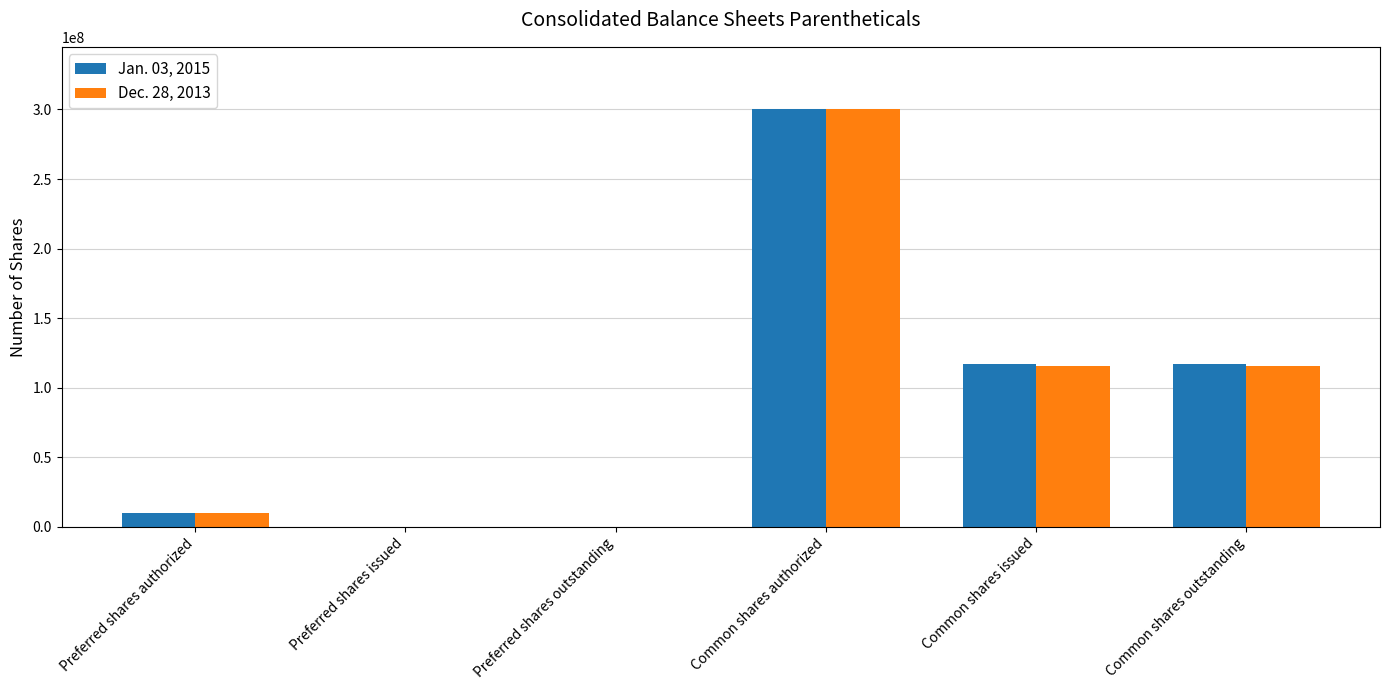

At which category is the sum across all series the highest?

Common shares authorized